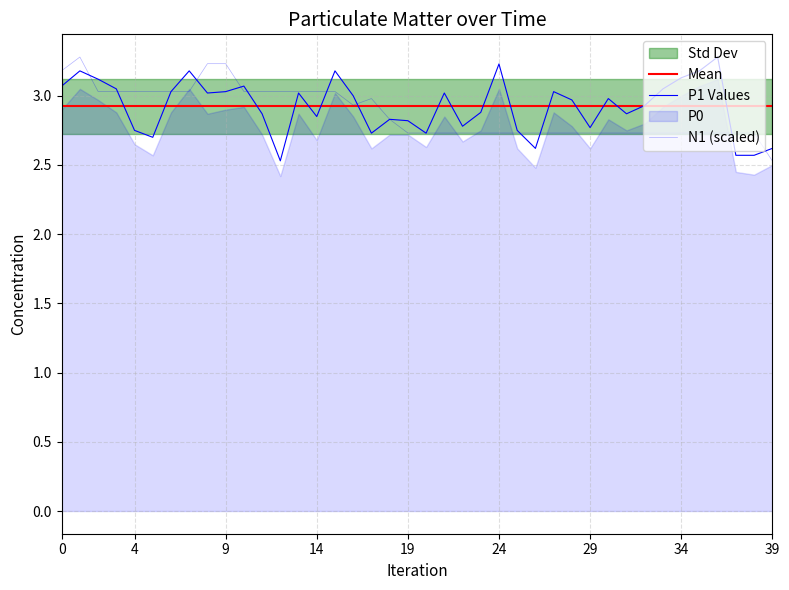

How many times do P1 and N1 cross each other?

14